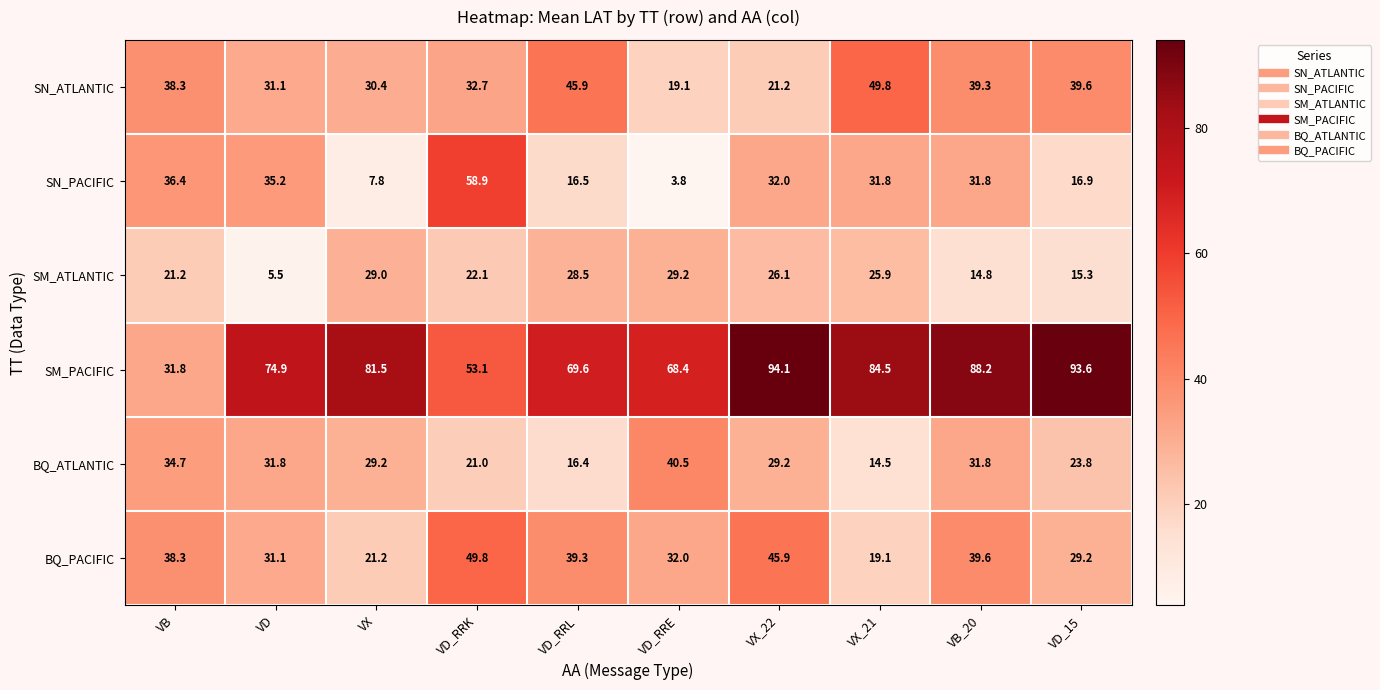

Which series has the largest total across all categories?

SM_PACIFIC